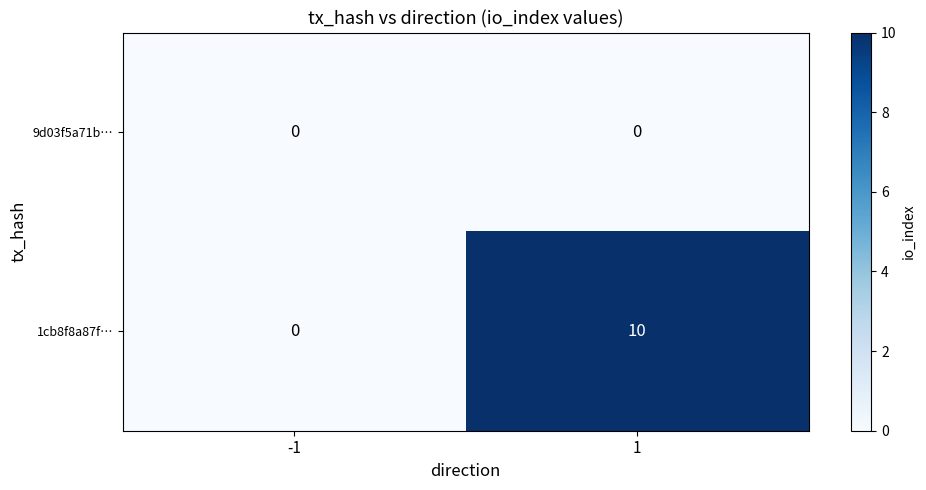

Which series has the largest total across all categories?

1cb8f8a87f…